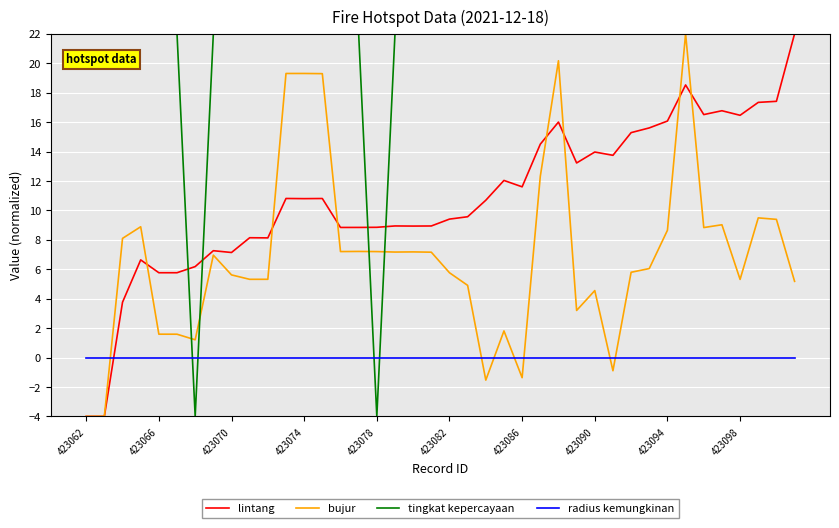

True or false: radius kemungkinan and tingkat kepercayaan cross at least once.

True